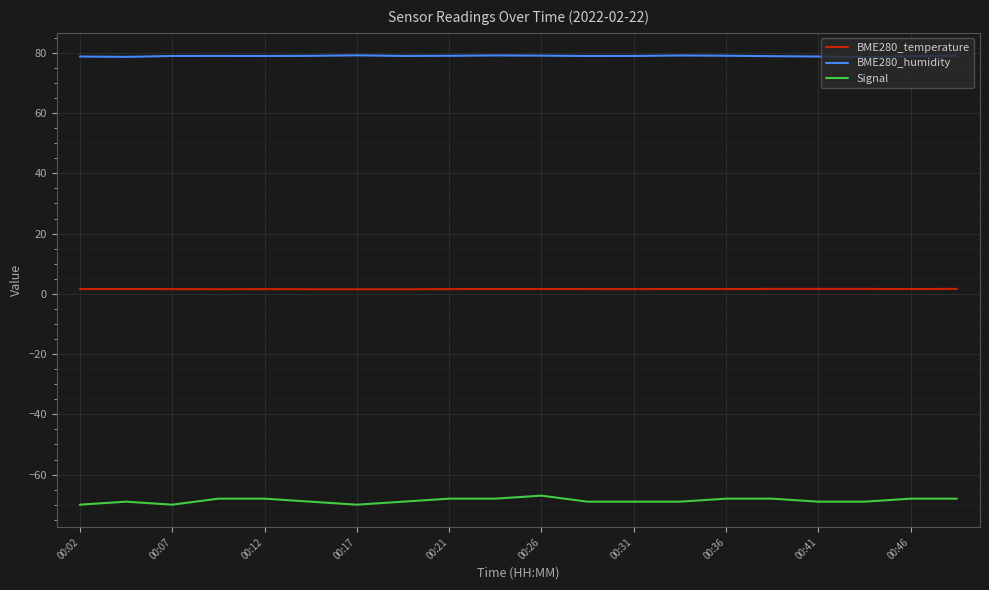

How many BME280_temperature values are between 1 and 2?

20